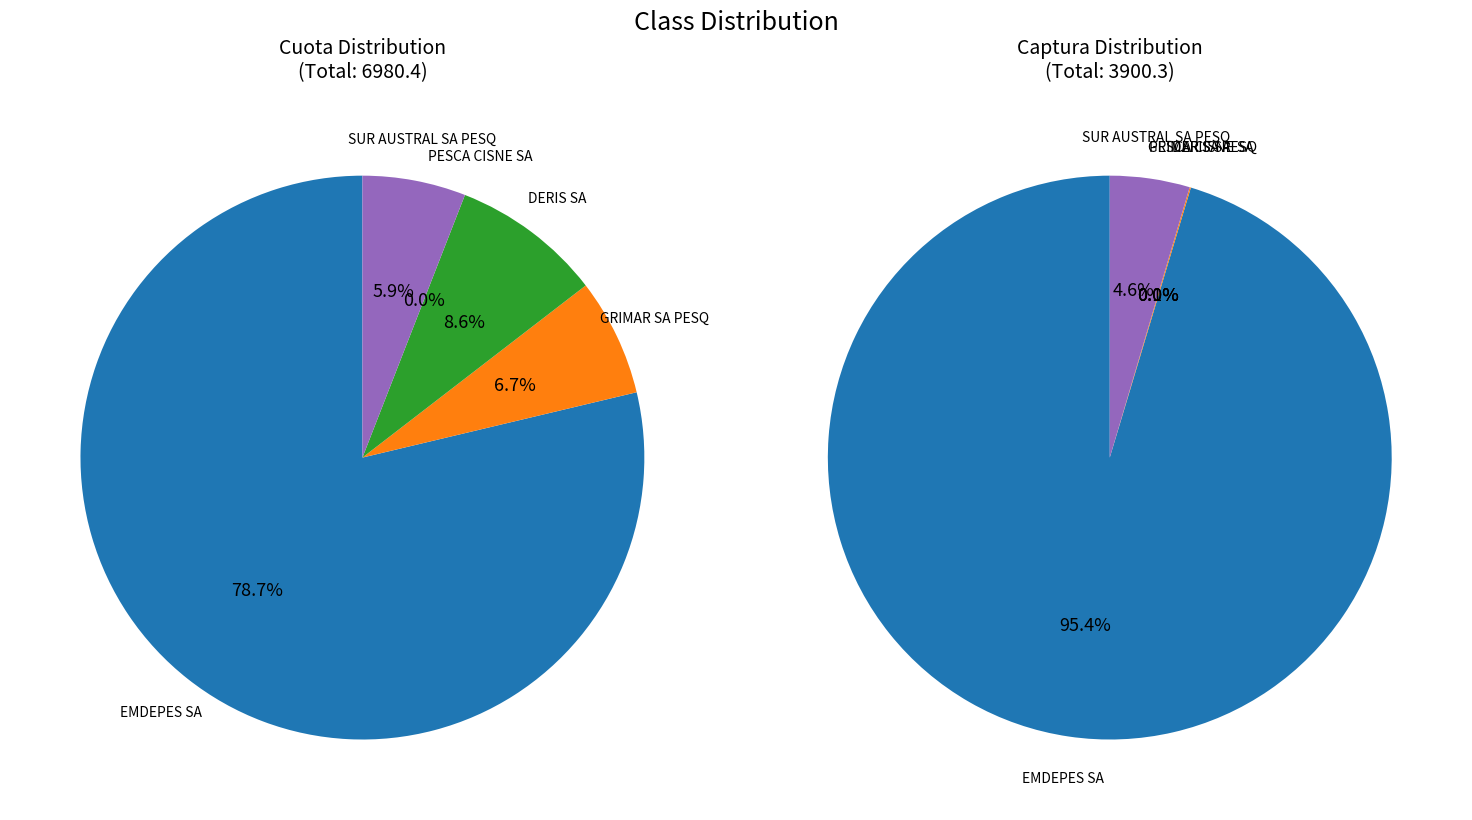

True or false: SUR AUSTRAL SA PESQ accounts for 6% of the total.

True